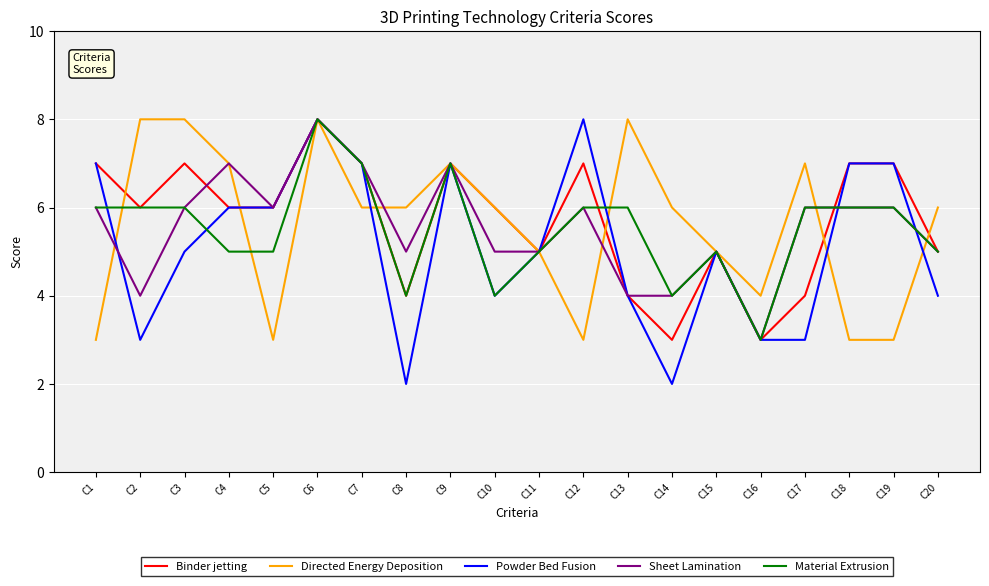

At which category is the sum across all series the highest?

C6